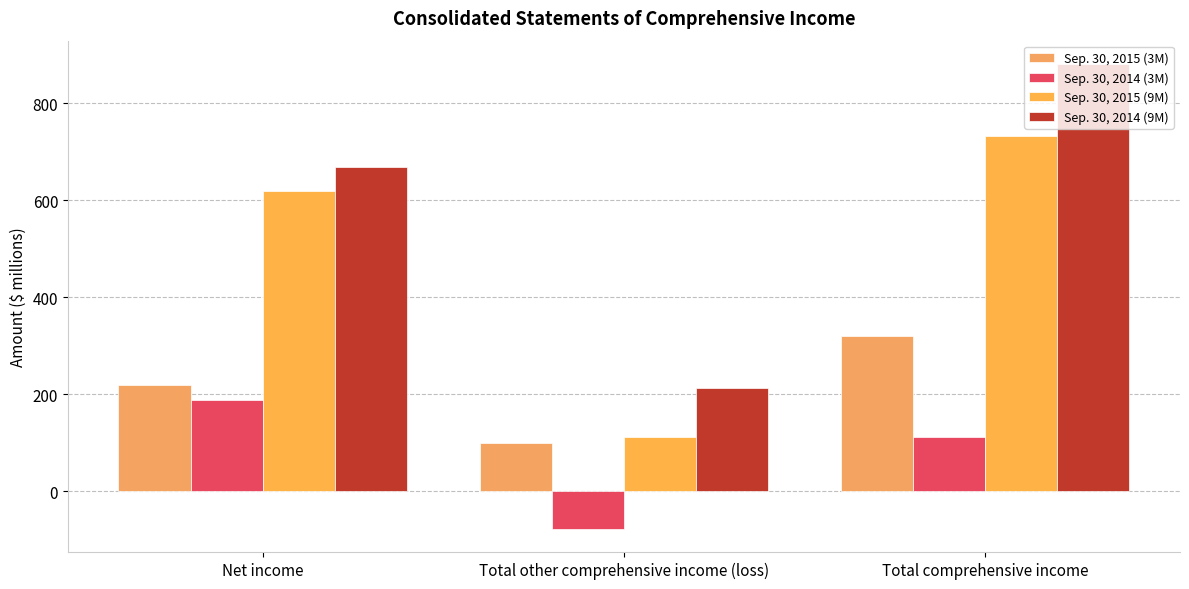

Is the value of Sep. 30, 2014 (9M) at Total comprehensive income greater than the value of Sep. 30, 2015 (9M) at Total comprehensive income?

Yes